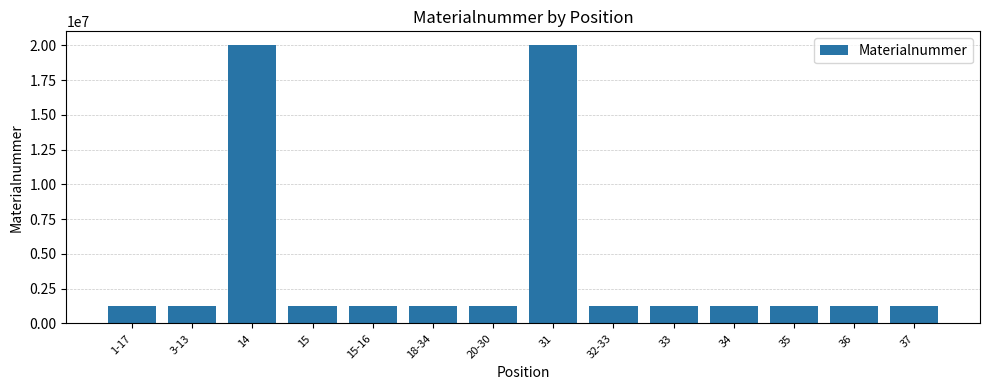

Approximately how many times larger is the value at 32-33 compared to 3-13?

1.0